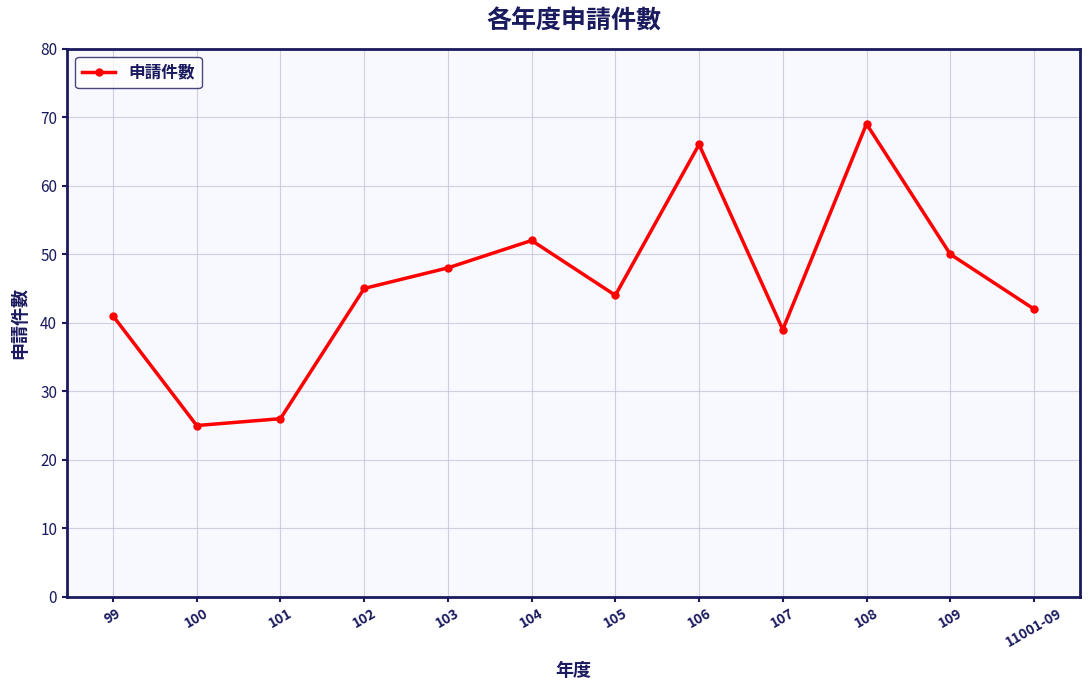

Rank the categories by value from highest to lowest.

108, 106, 104, 109, 103, 102, 105, 11001-09, 99, 107, 101, 100